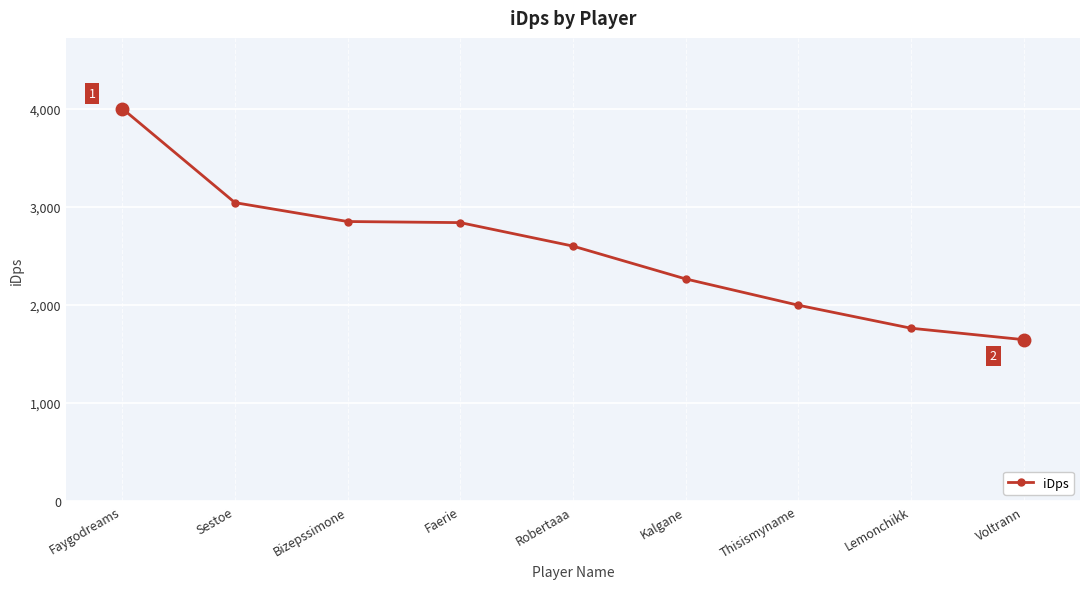

What is the label of the 8th point from the right?

Sestoe